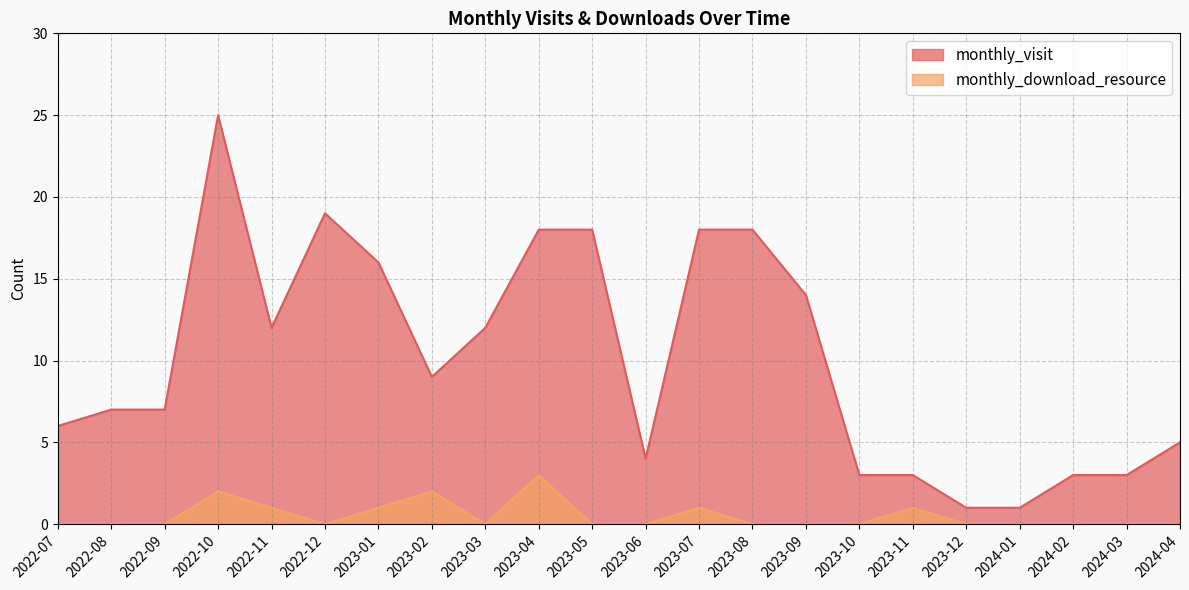

What is the value of the monthly_visit point at the 4th from the left?

25